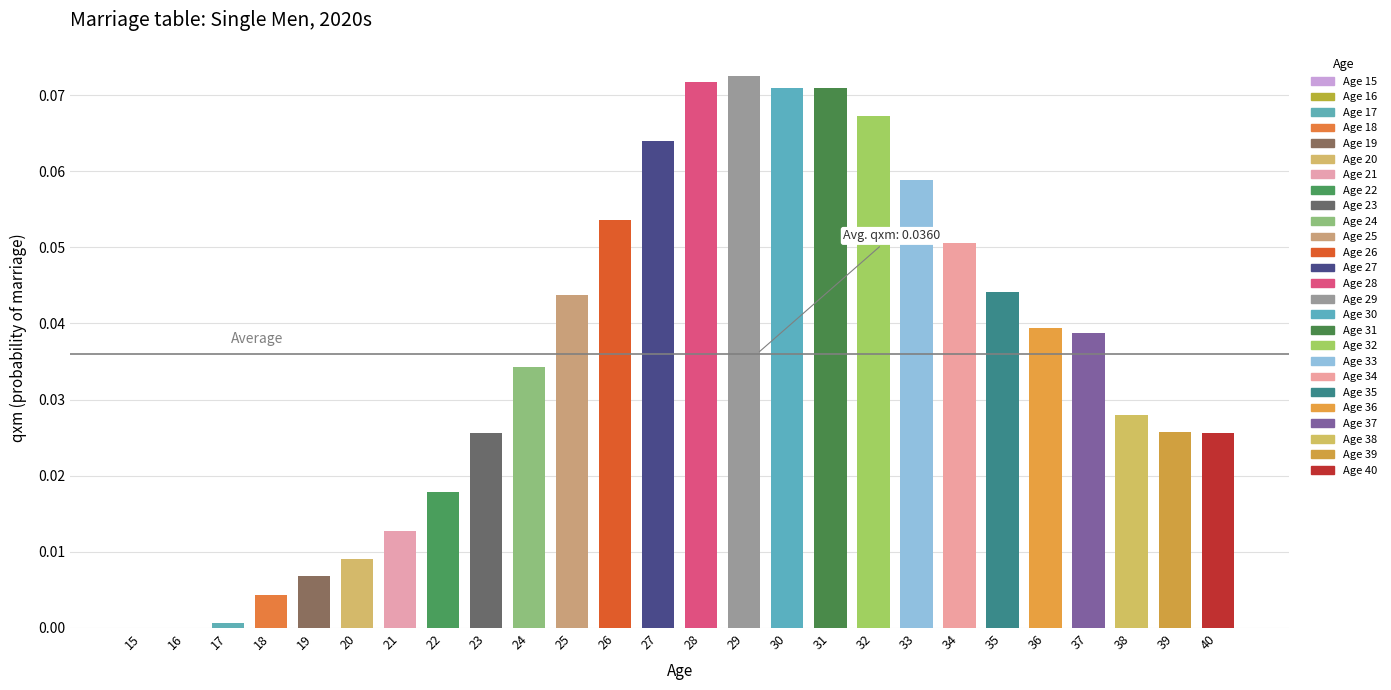

What is the sum of all values?

0.9